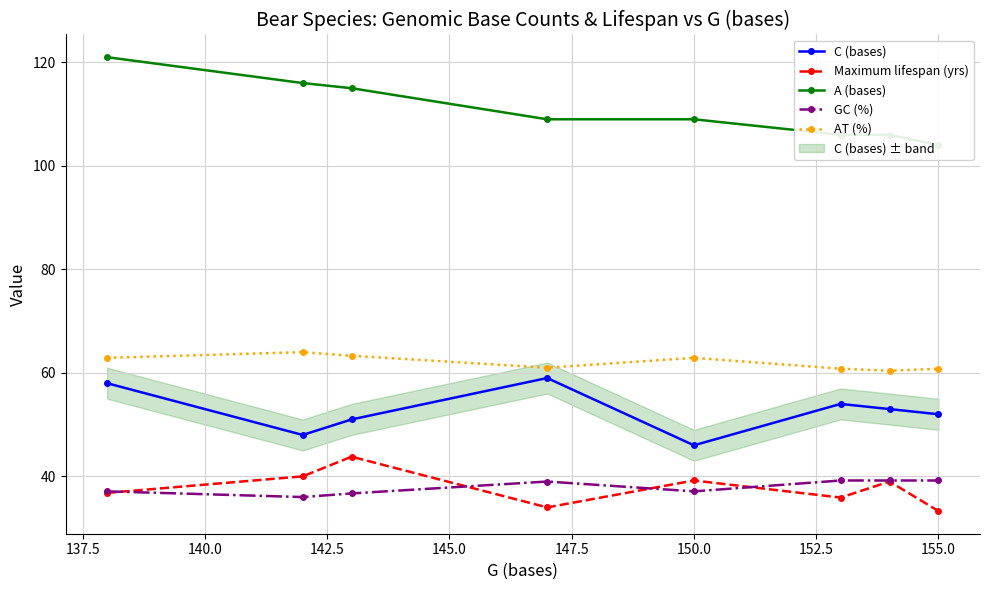

Which series has the largest total across all categories?

A (bases)